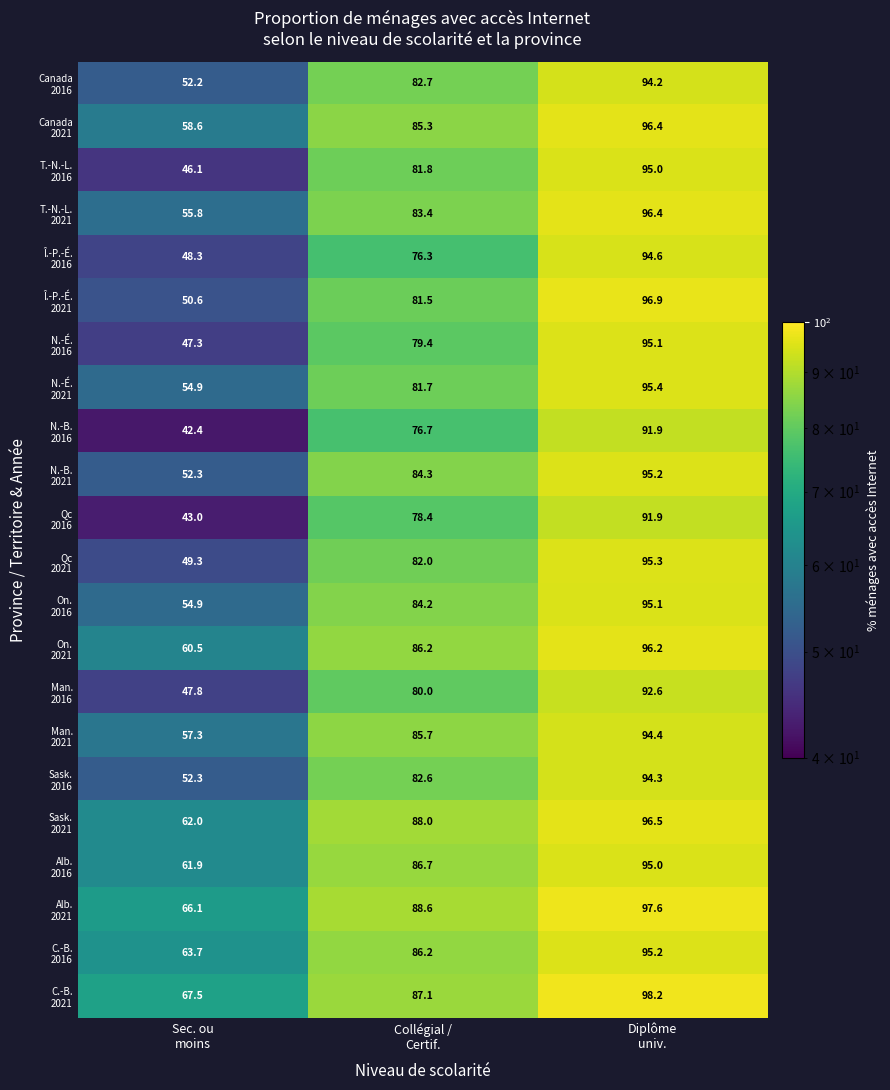

At how many categories does at least one series exceed 42?

3